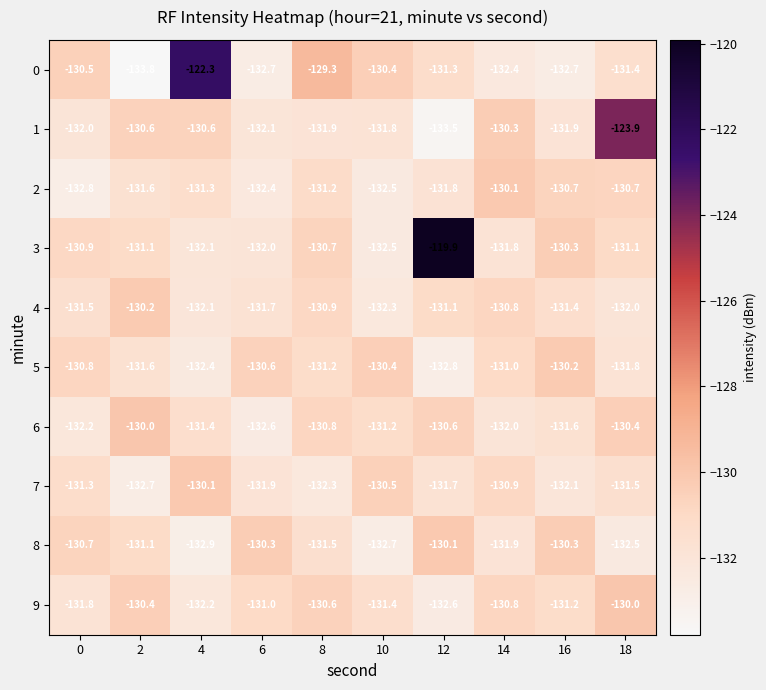

The value of 9 at 8 is -85.2. True or false?

False